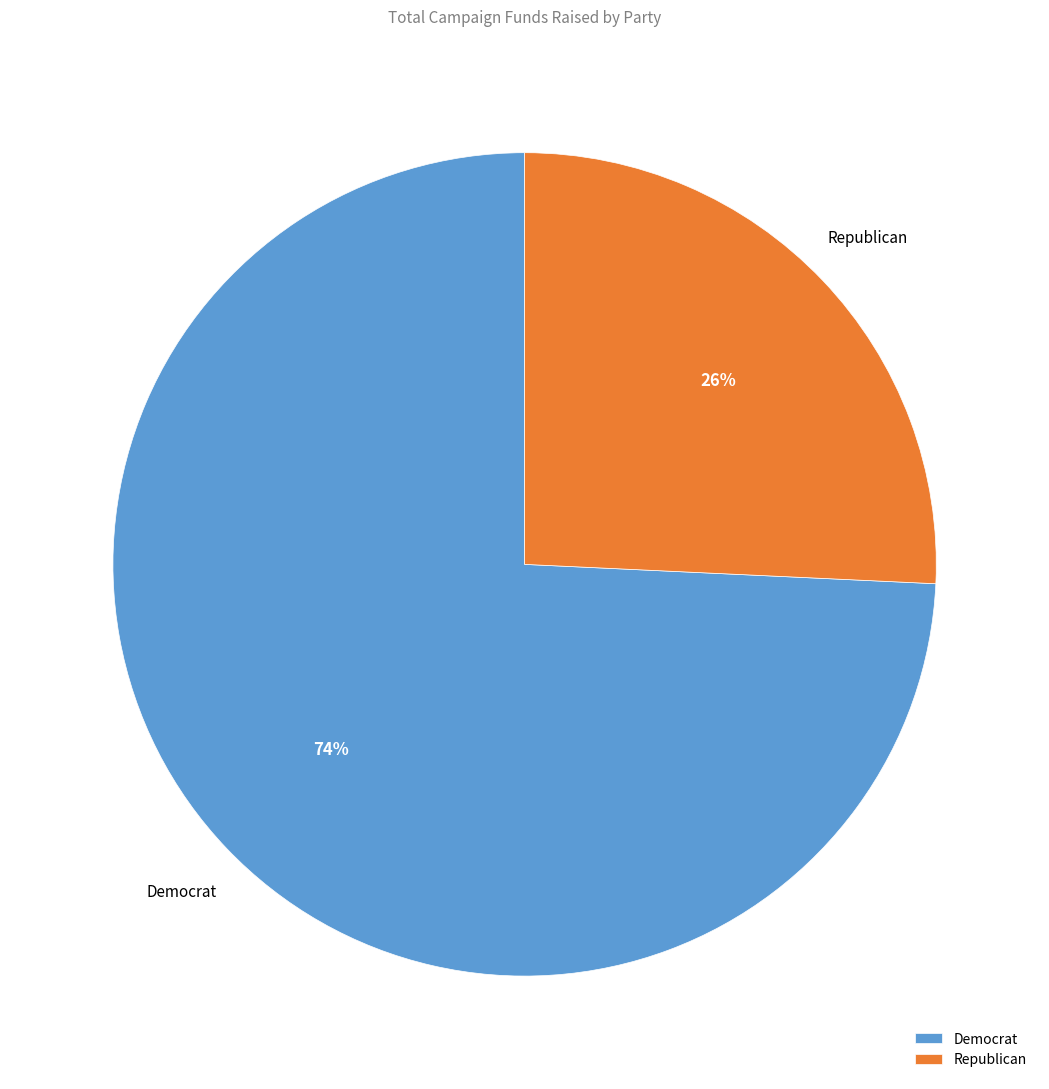

To the nearest percent, what is the average slice percentage?

50%